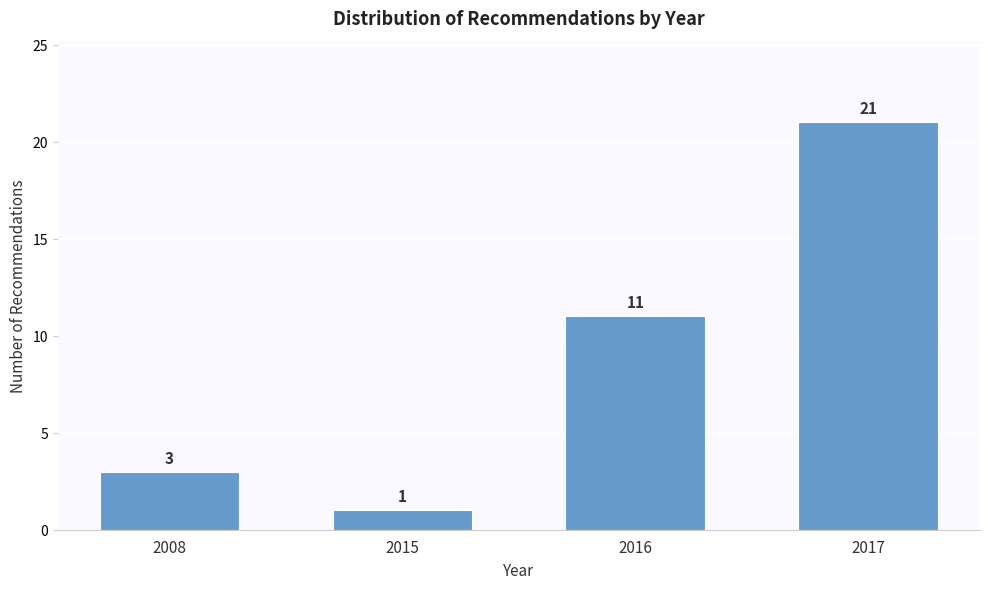

Reading left to right, list all the values displayed in this chart.

3	1	11	21